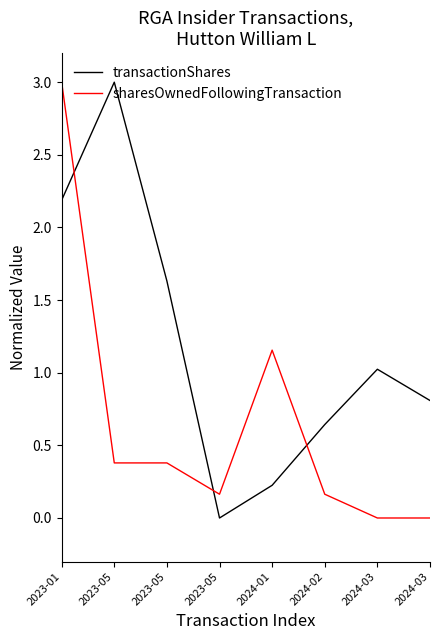

Reading left to right, transcribe all the data shown in this chart.

transactionShares: 2.2	3.0	1.6	0.0	0.2	0.6	1.0	0.8
sharesOwnedFollowingTransaction: 3.0	0.4	0.4	0.2	1.2	0.2	0.0	0.0